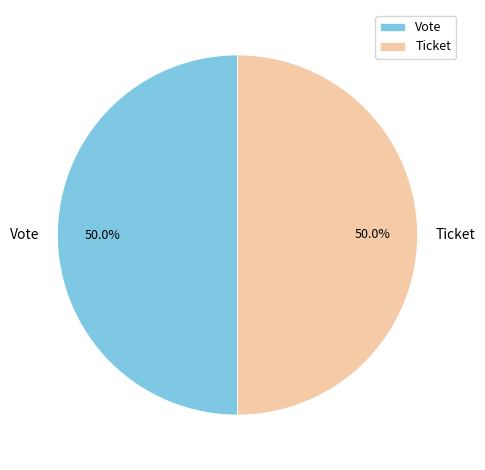

What is the total percentage of Vote and Ticket?

100.0%